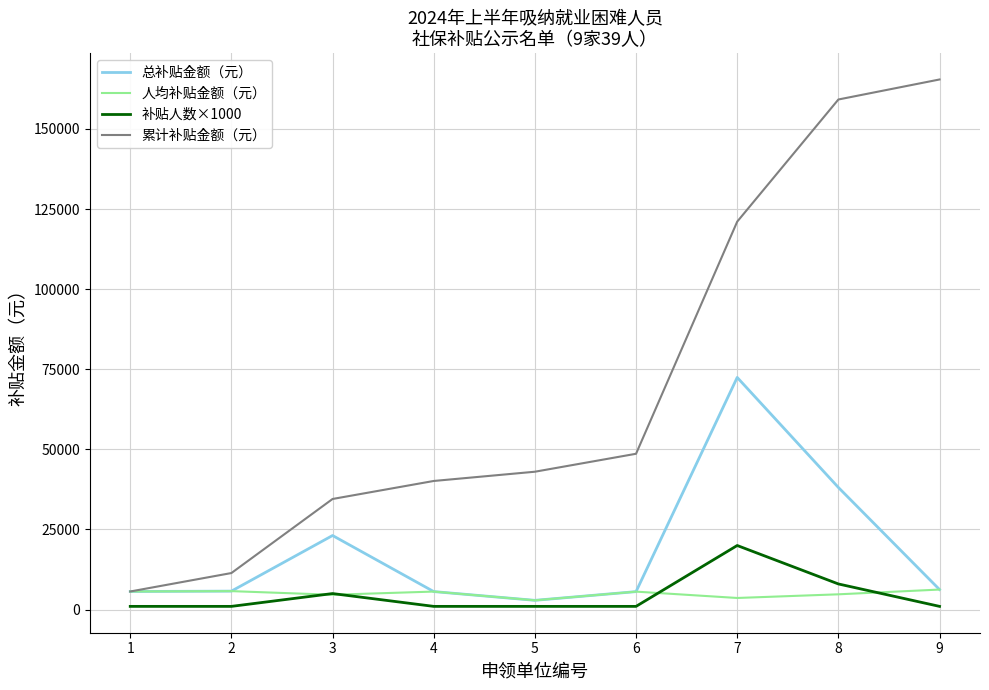

Does the chart display data point markers on the line(s)?

No